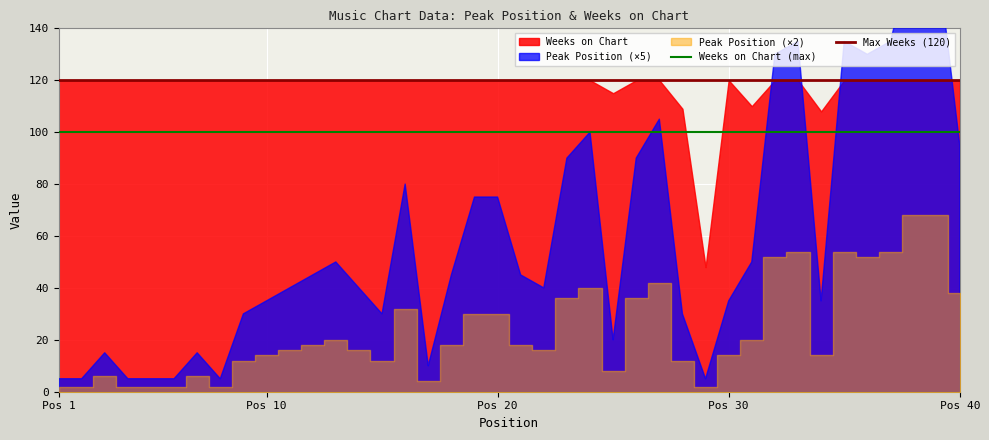

What is the lowest value of the Weeks on Chart (max) series?

100